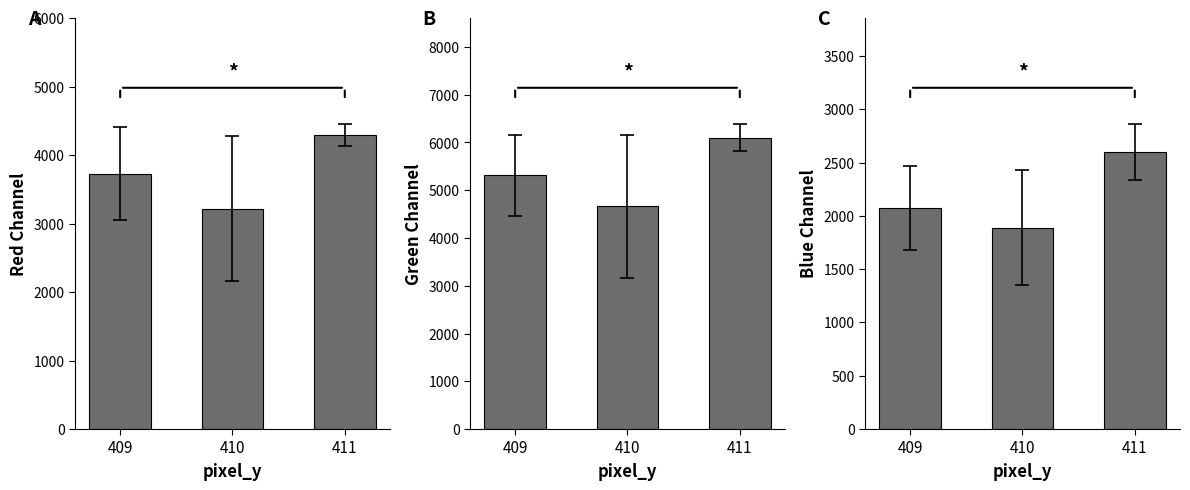

List the series in order of their peak value, lowest first.

Blue Channel, Red Channel, Green Channel